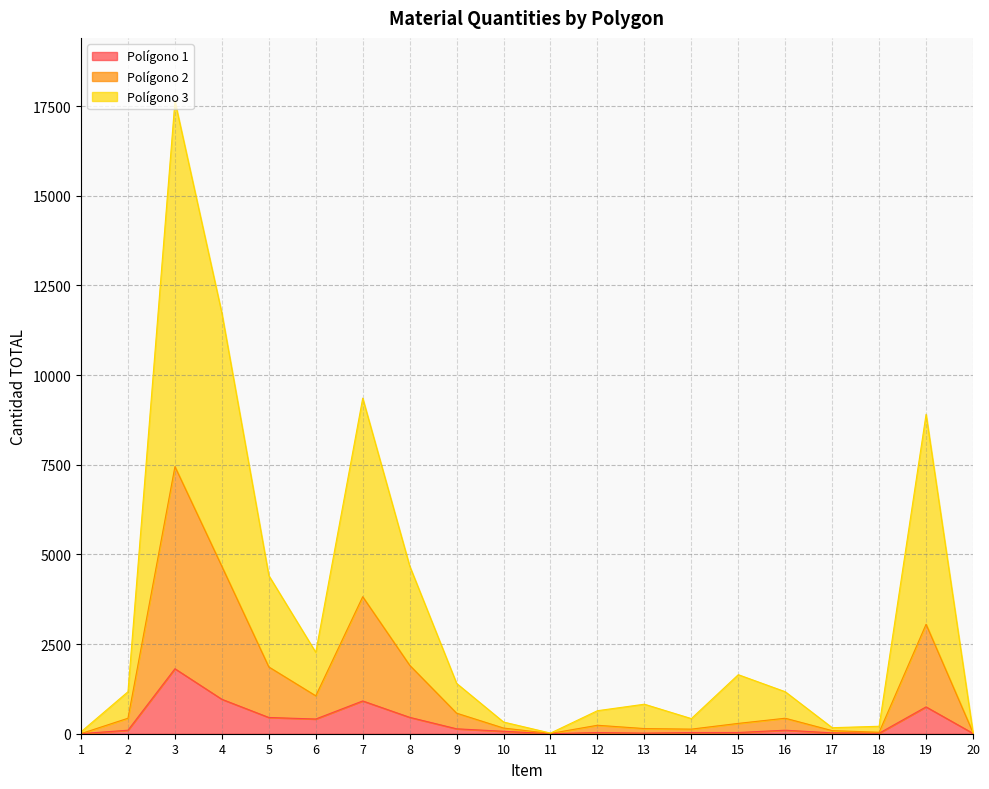

At which label does Polígono 1 first exceed 98?

3